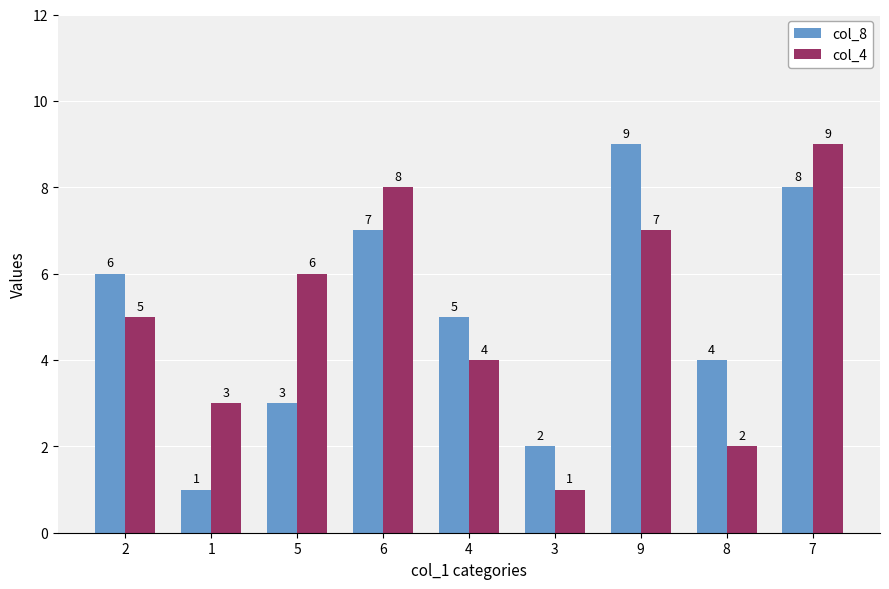

What is the maximum value shown in the chart?

9